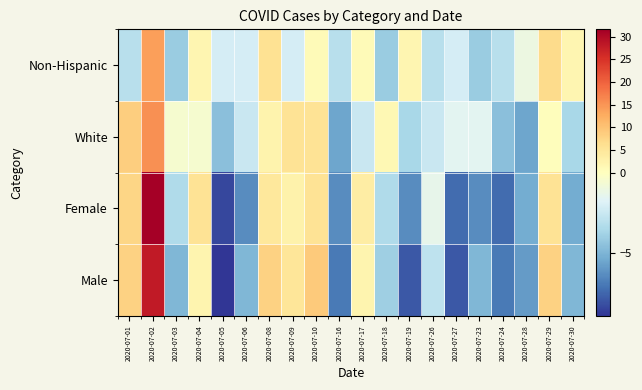

At 2020-07-28, list the series in order from smallest to largest.

Male, White, Female, Non-Hispanic